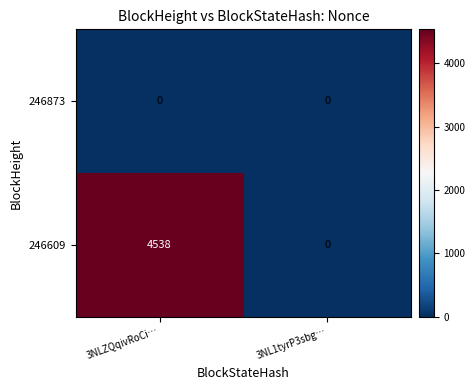

What is the average value of the 246609 series?

2269